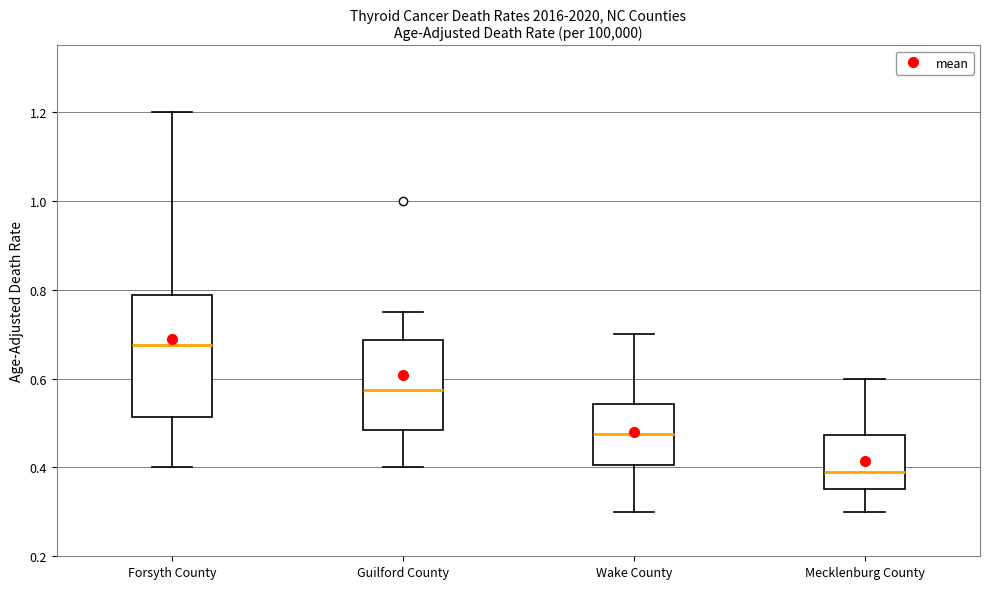

Which box's median line is the highest?

Forsyth County